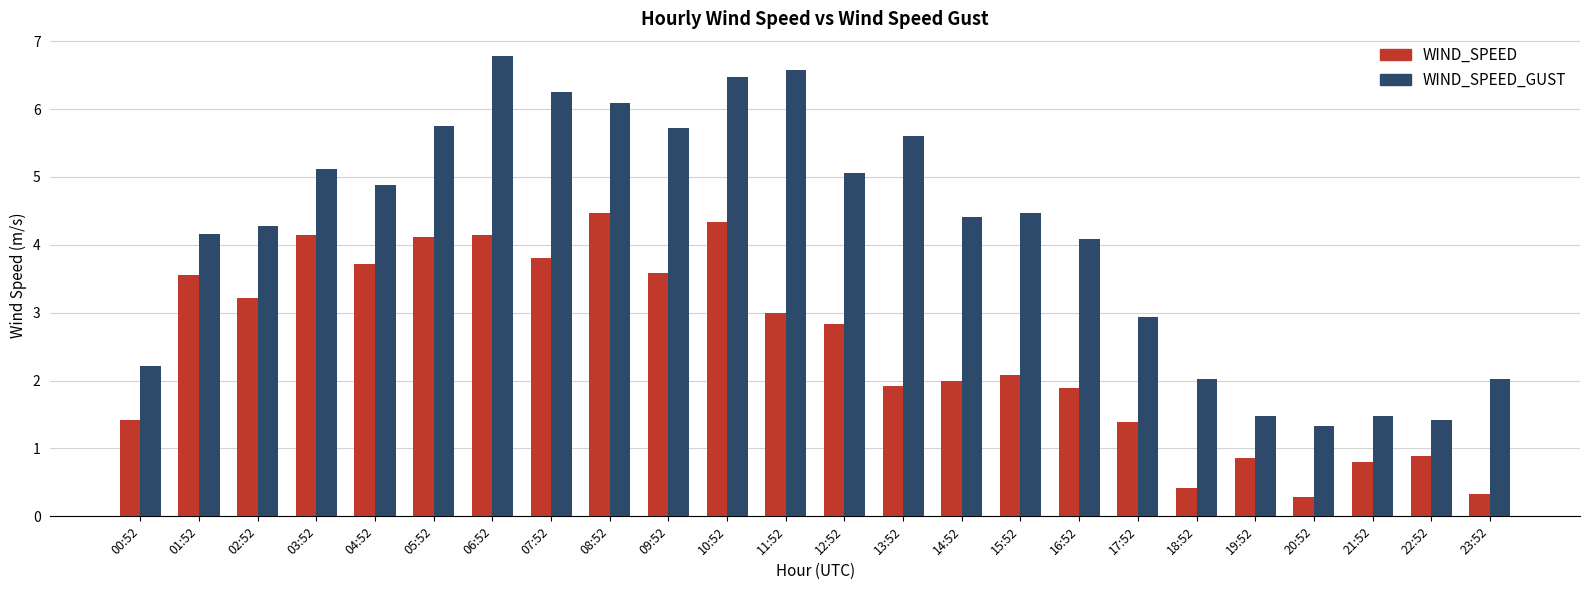

How many distinct data groups are displayed?

2